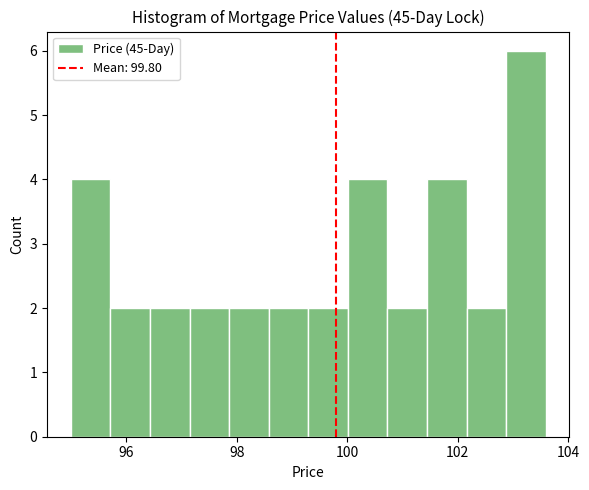

Read against the x-axis, roughly where is the centre of the tallest bar?

103.2